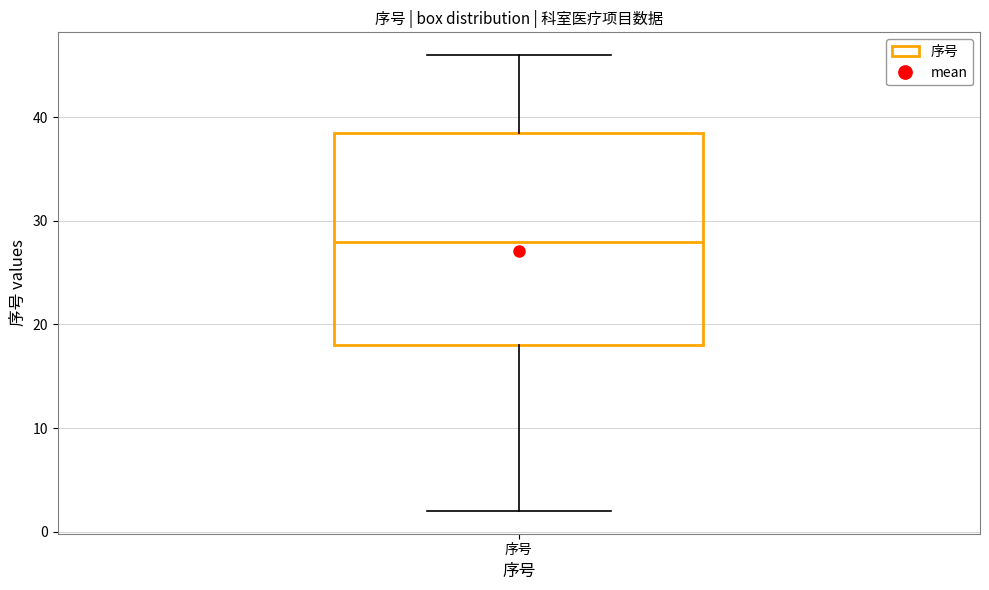

Read this box plot against the y-axis: the position of the median line, the range covered by the box, and the ends of both whiskers. The values are not printed on the chart, so give them approximately, as read against the axis.

median 28, box 18 to 39, whiskers 2 to 46